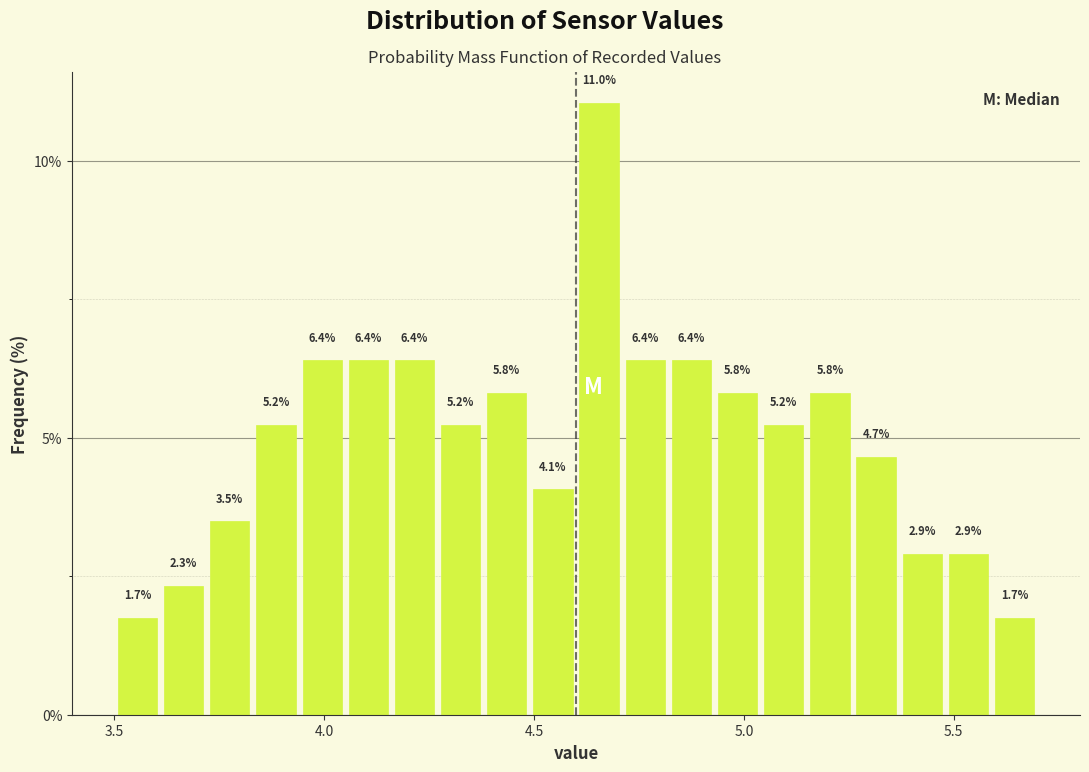

Read against the x-axis, roughly where is the centre of the tallest bar?

4.65